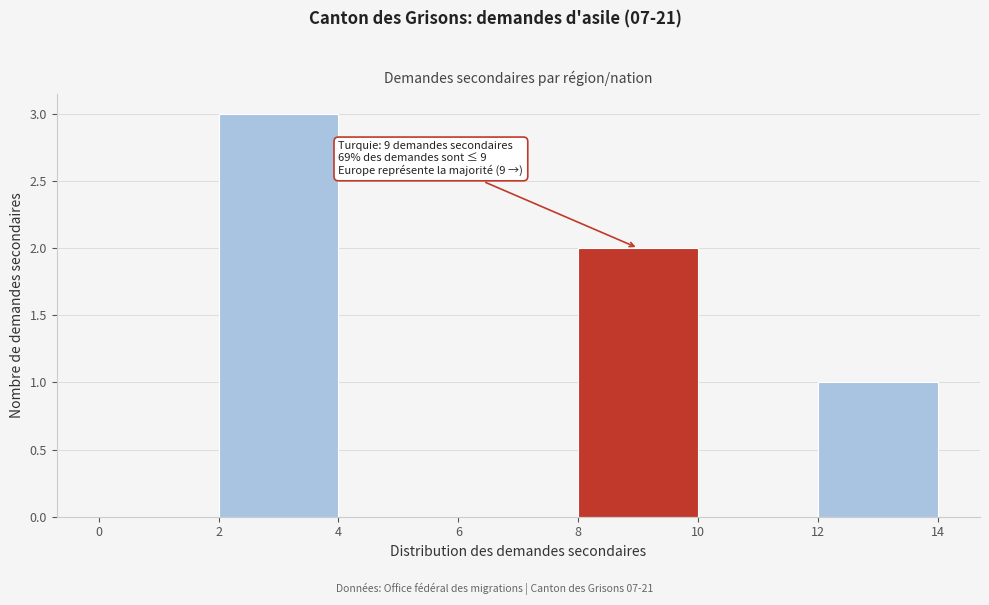

Over which range of the x-axis is the bar tallest?

2 to 4